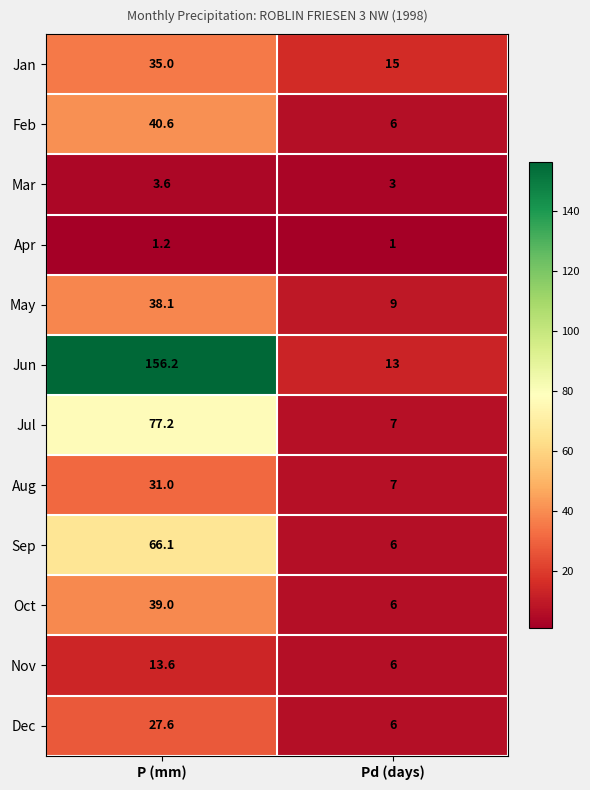

Reading left to right, what are all the values shown in this chart?

Jan: P (mm)=35.0	Pd (days)=15.0
Feb: P (mm)=40.6	Pd (days)=6.0
Mar: P (mm)=3.6	Pd (days)=3.0
Apr: P (mm)=1.2	Pd (days)=1.0
May: P (mm)=38.1	Pd (days)=9.0
Jun: P (mm)=156.2	Pd (days)=13.0
Jul: P (mm)=77.2	Pd (days)=7.0
Aug: P (mm)=31.0	Pd (days)=7.0
Sep: P (mm)=66.1	Pd (days)=6.0
Oct: P (mm)=39.0	Pd (days)=6.0
Nov: P (mm)=13.6	Pd (days)=6.0
Dec: P (mm)=27.6	Pd (days)=6.0